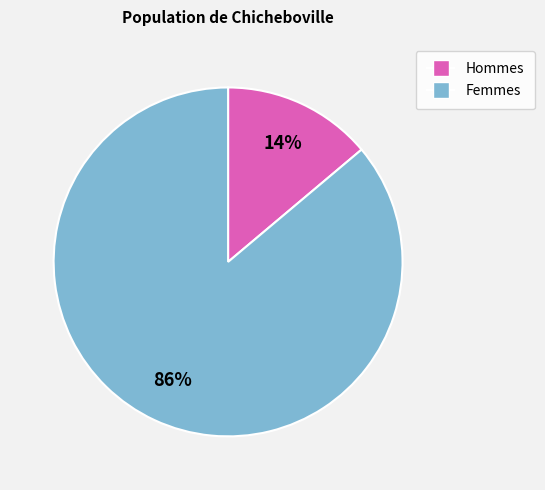

Is there a majority slice in this chart?

Yes